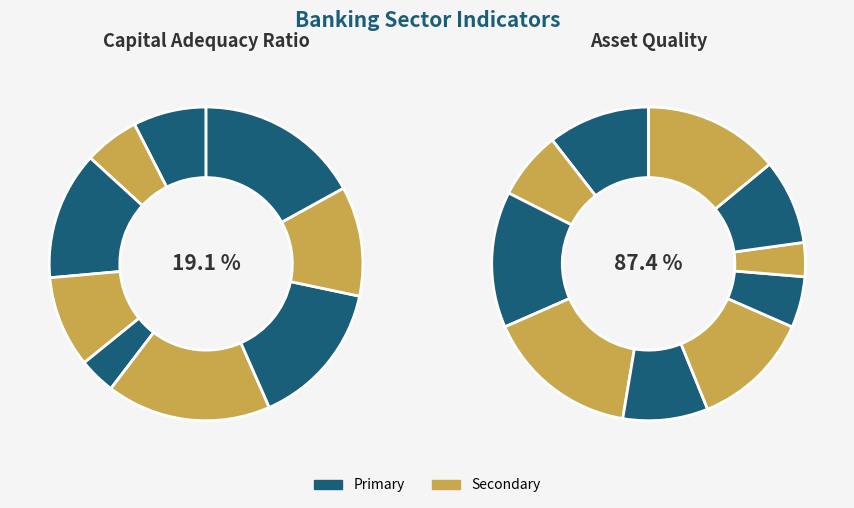

Approximately how many times larger is the value at 8 compared to 1?

1.1